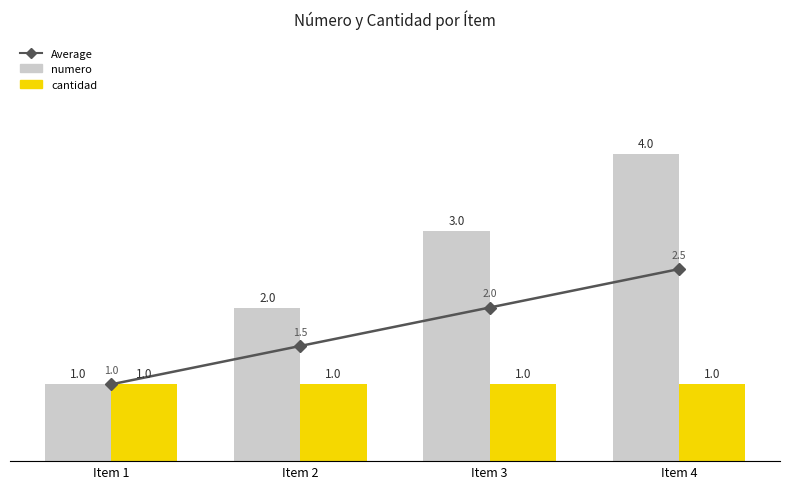

At which label does numero first exceed 3?

Item 4